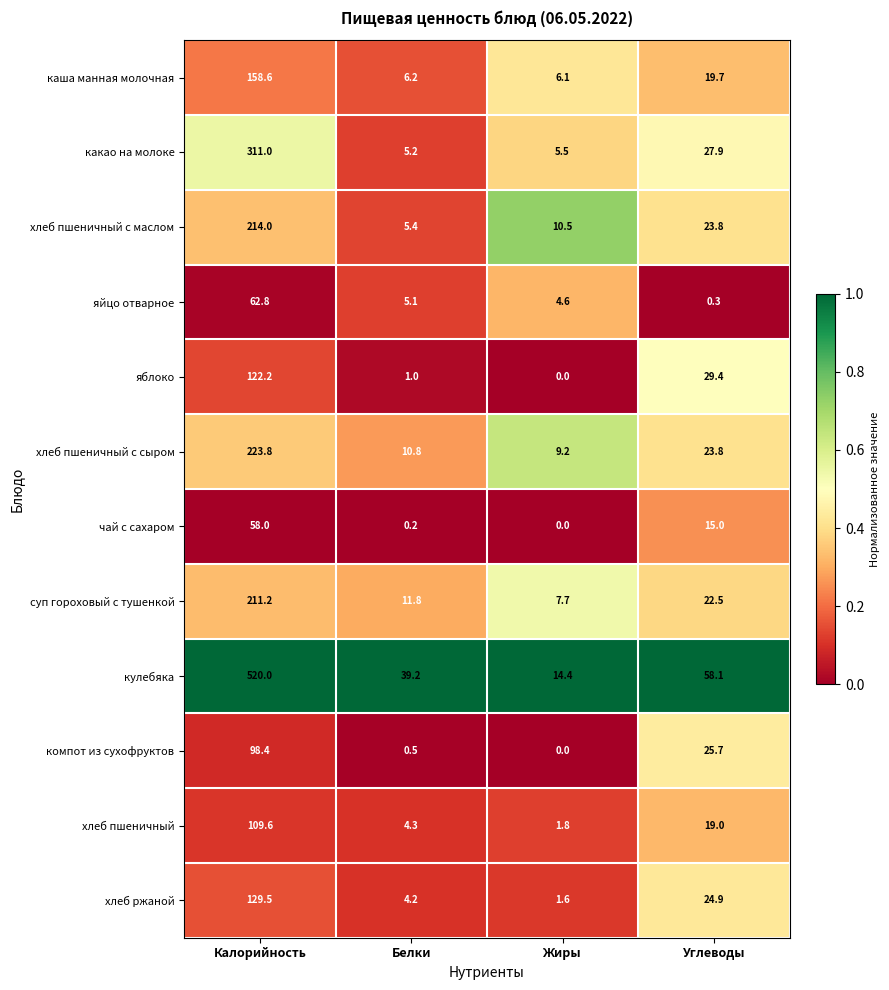

Is it true that суп гороховый с тушенкой equals 11.8 at Белки?

True